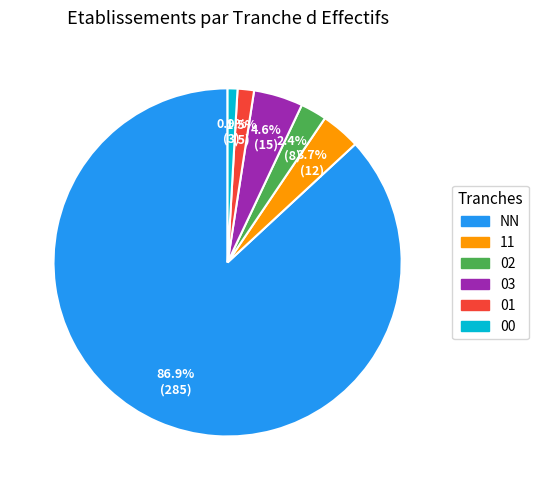

Which category accounts for the majority?

NN